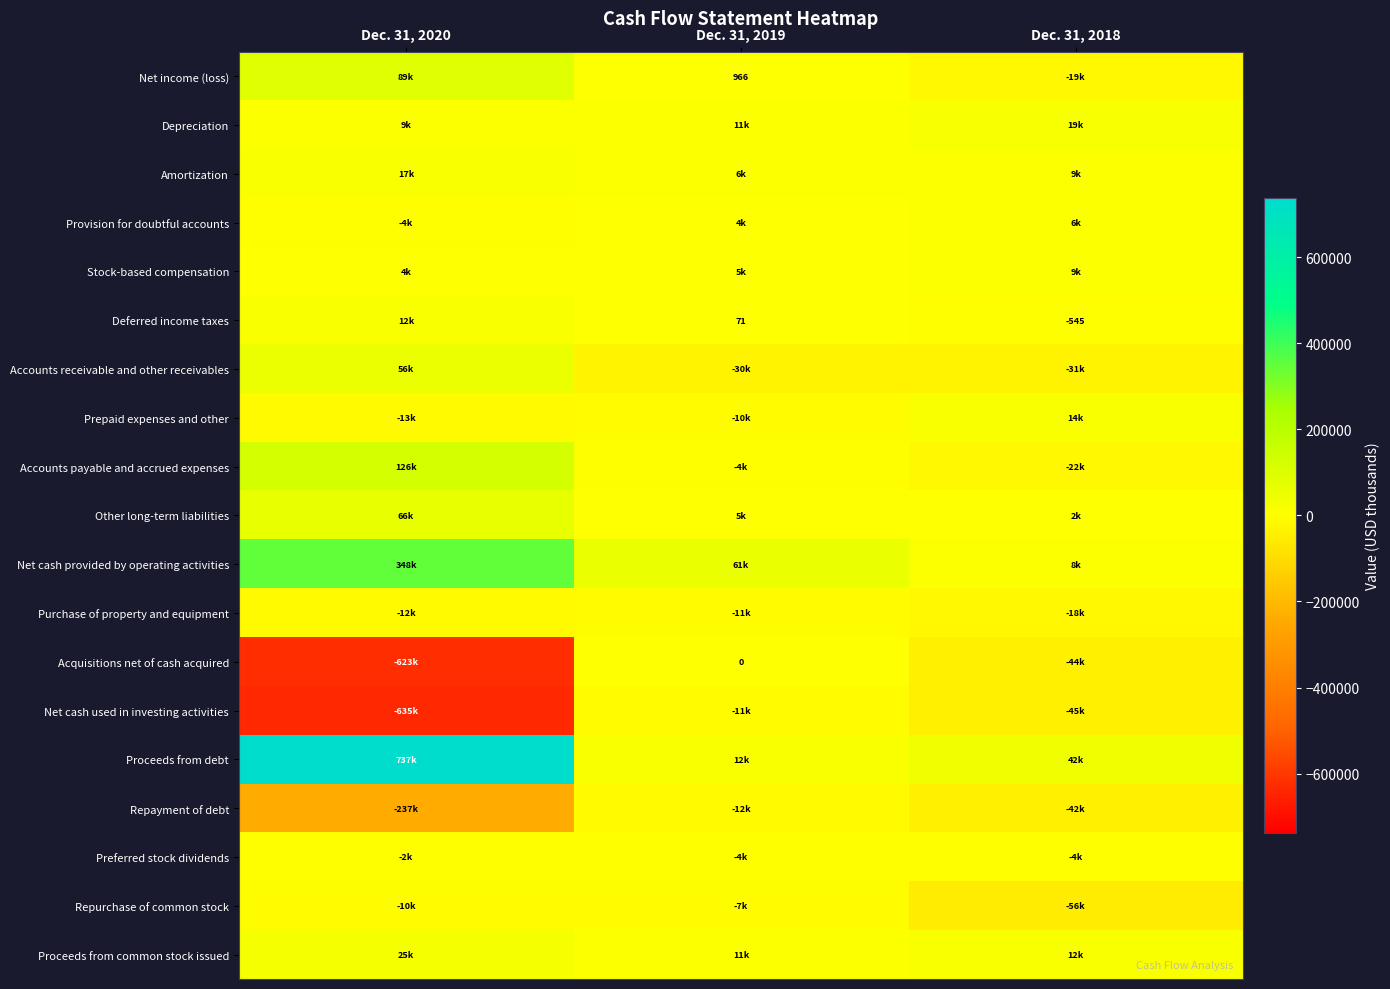

How many values in Prepaid expenses and other are above zero?

1